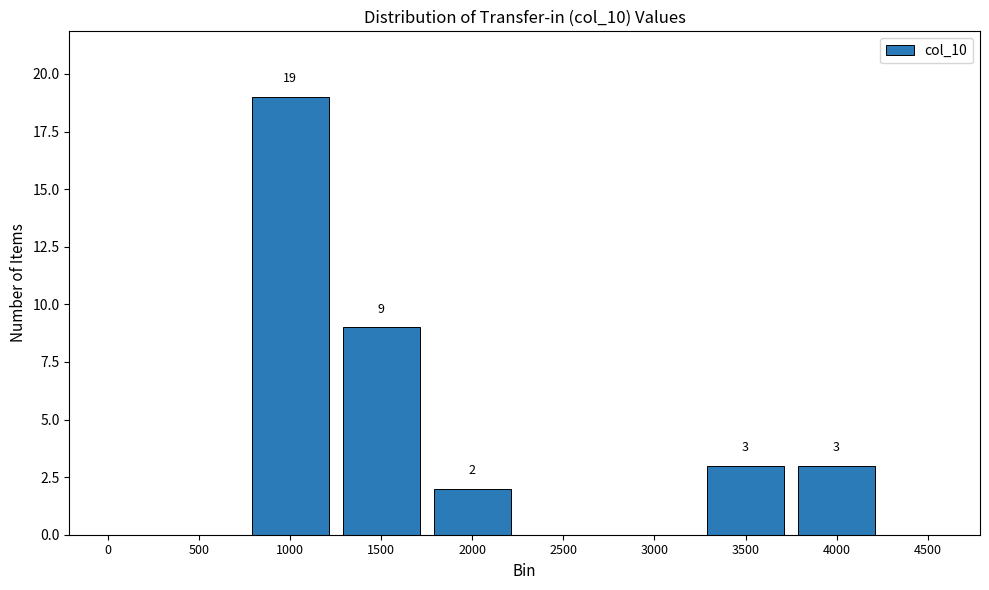

Reading left to right, transcribe all the data shown in this chart.

0=0	500=0	1000=19	1500=9	2000=2	2500=0	3000=0	3500=3	4000=3	4500=0